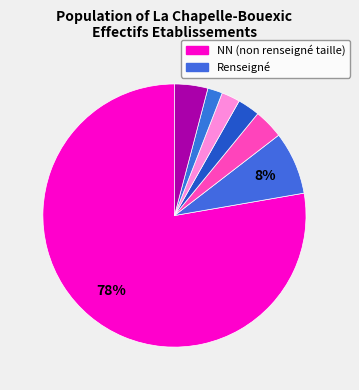

Count the number of slices in the pie.

7